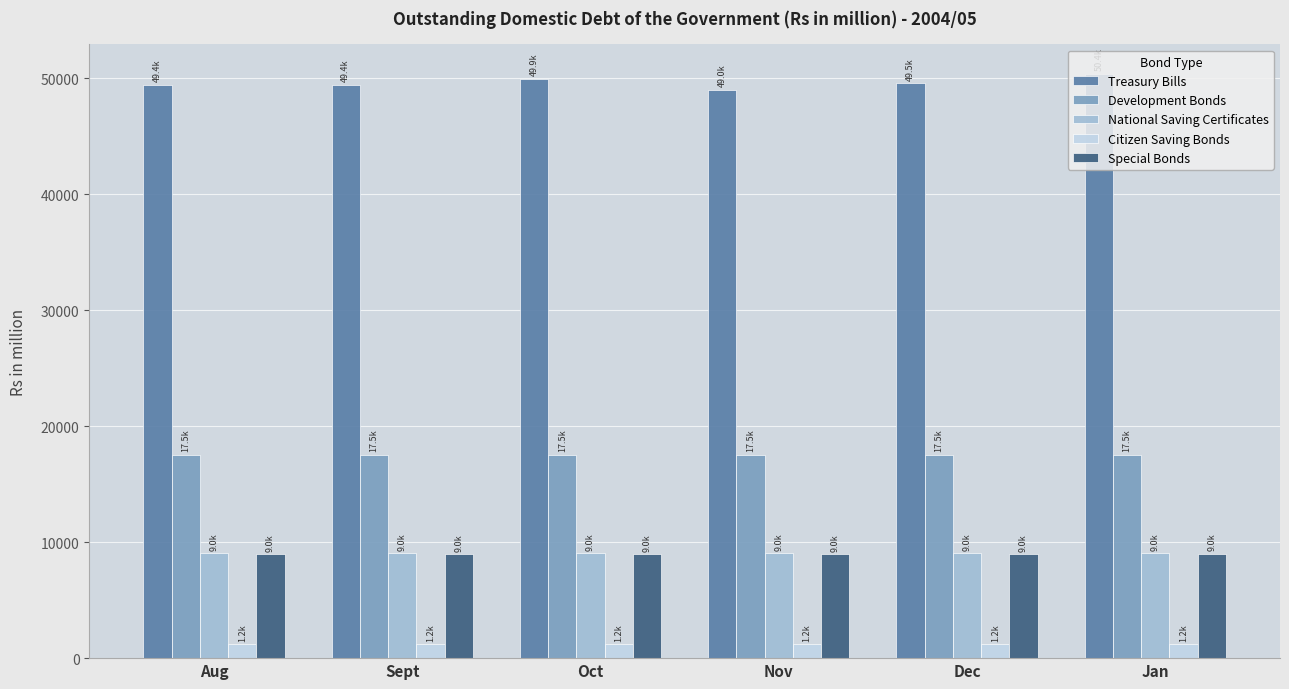

What is the smallest value displayed?

1178.9